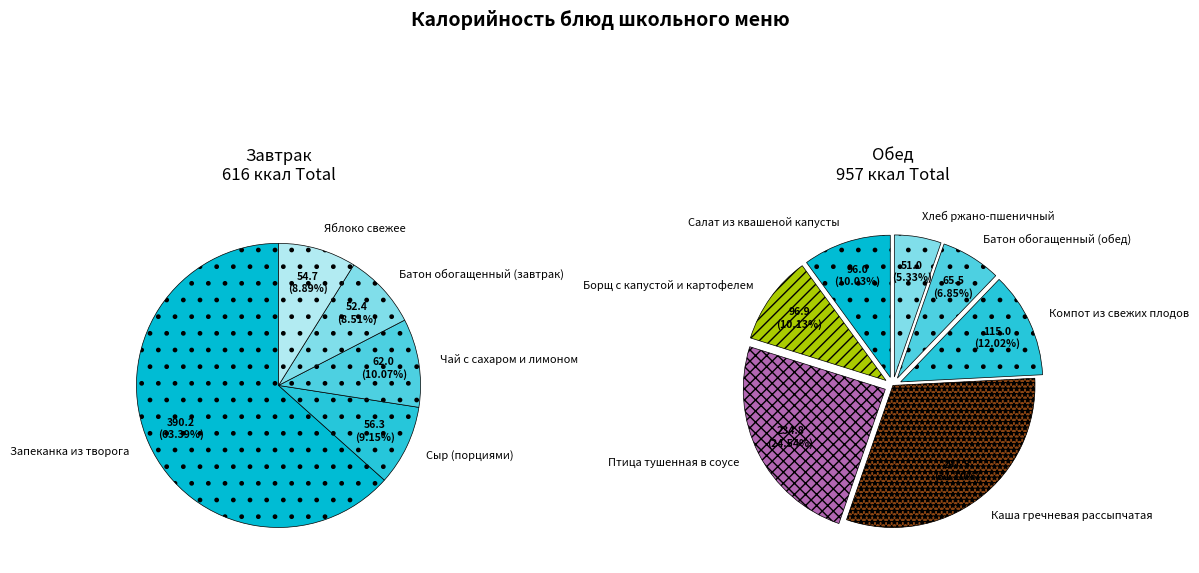

Count the number of slices in the pie.

12